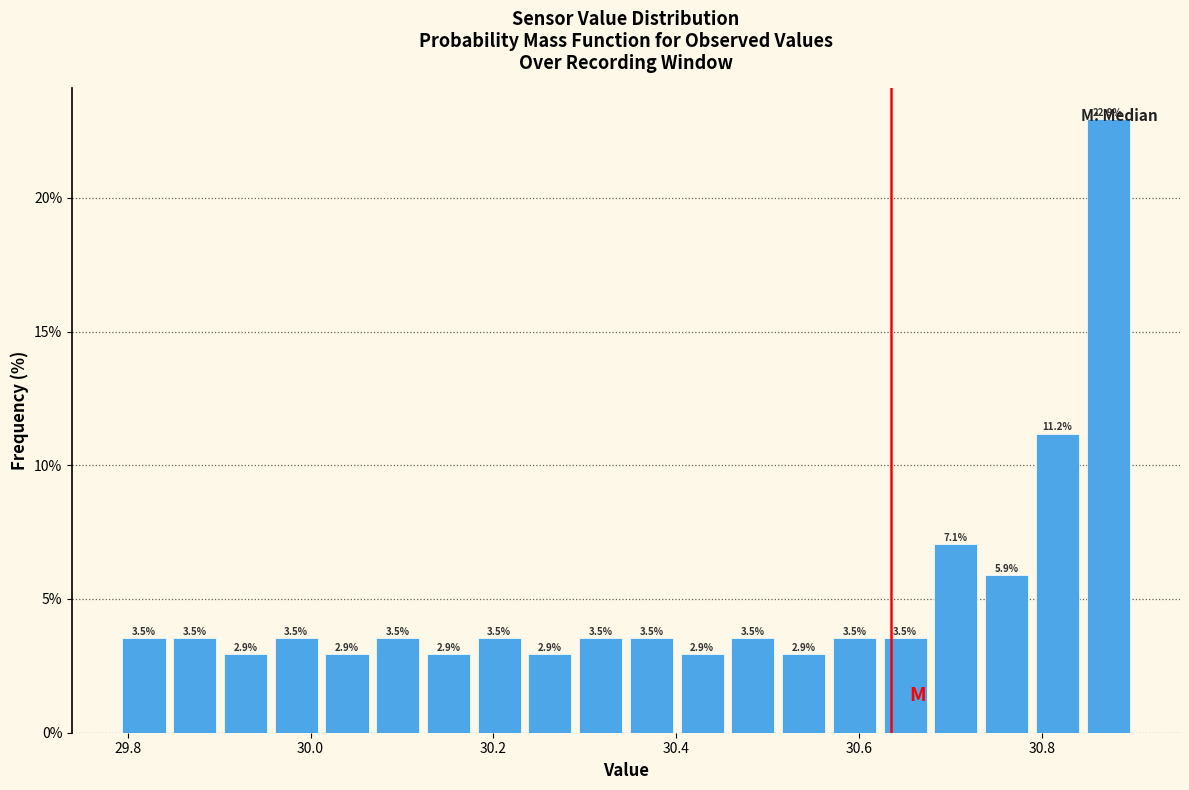

Read against the x-axis, roughly where is the centre of the tallest bar?

30.88